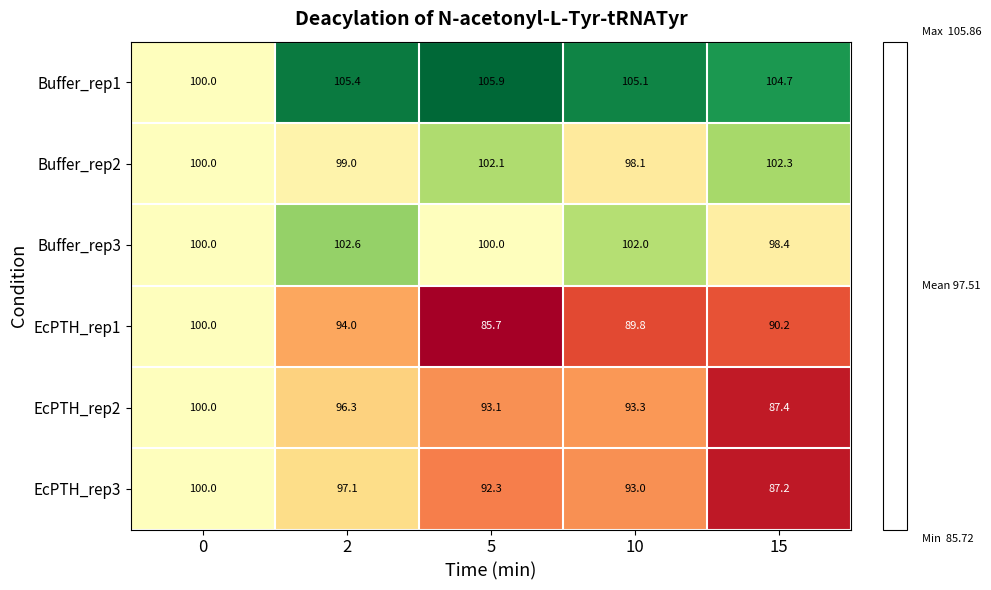

What is the difference between the maximum and minimum values in the Buffer_rep2 series?

4.2